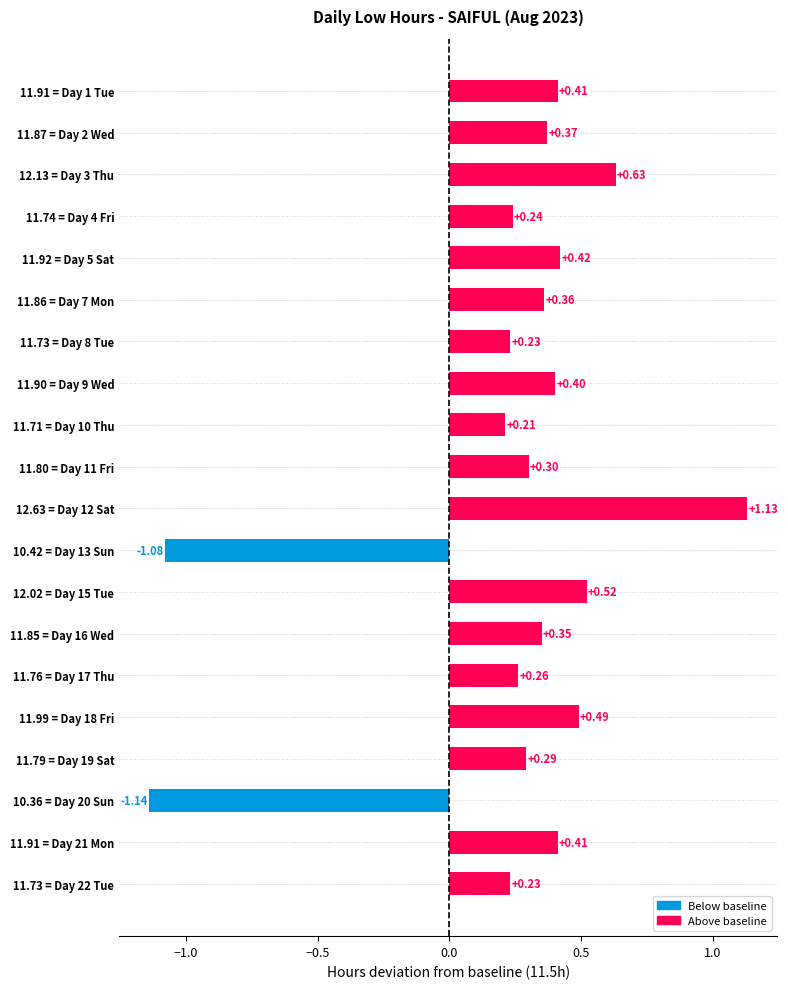

Where is the data nearest to the value 0?

11.71 = Day 10 Thu